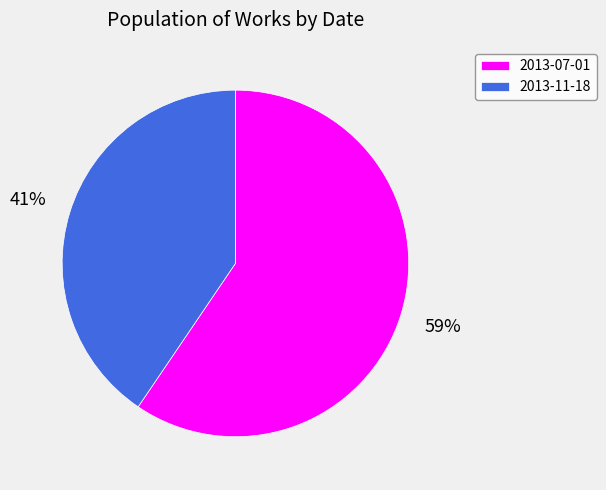

Which has a higher value, 2013-11-18 or 2013-07-01?

2013-07-01